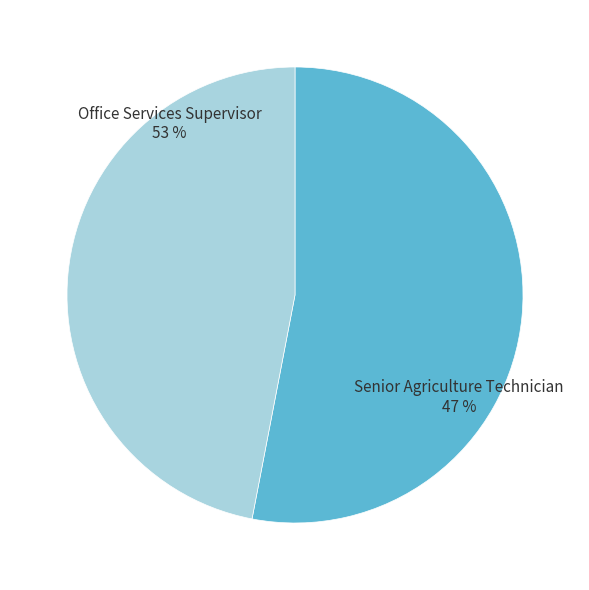

Rank the categories by value from highest to lowest.

Office Services Supervisor, Senior Agriculture Technician